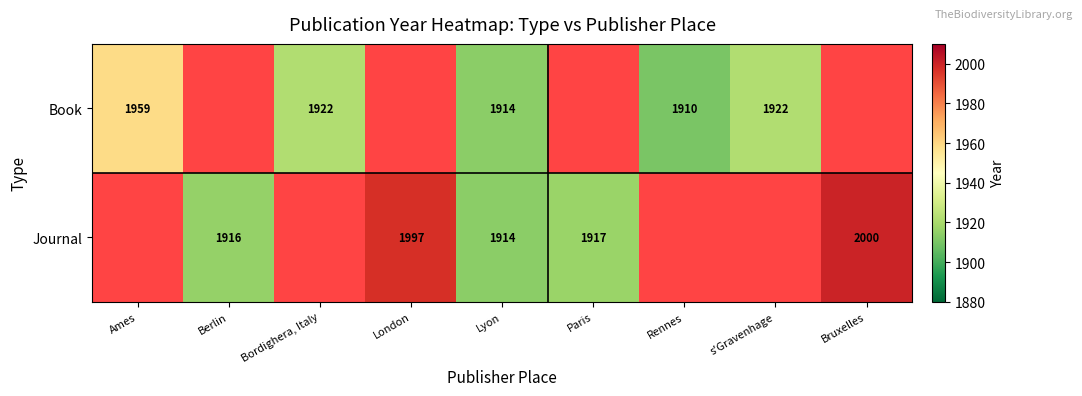

Is it true that Book equals 1.6 at Paris?

False